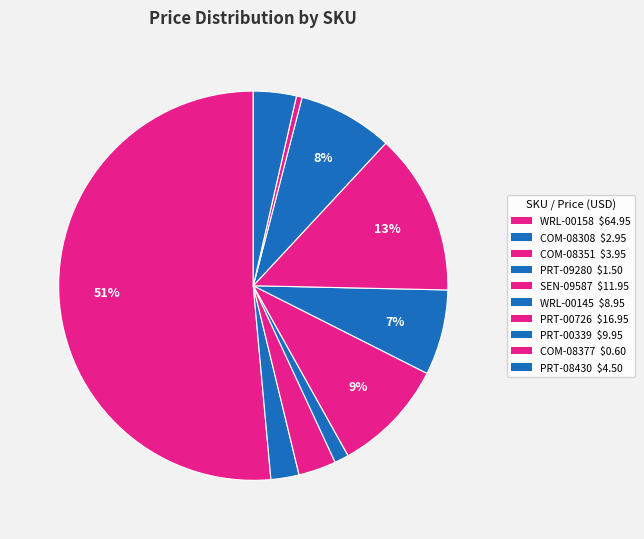

Is there any slice that represents more than half of the pie?

Yes